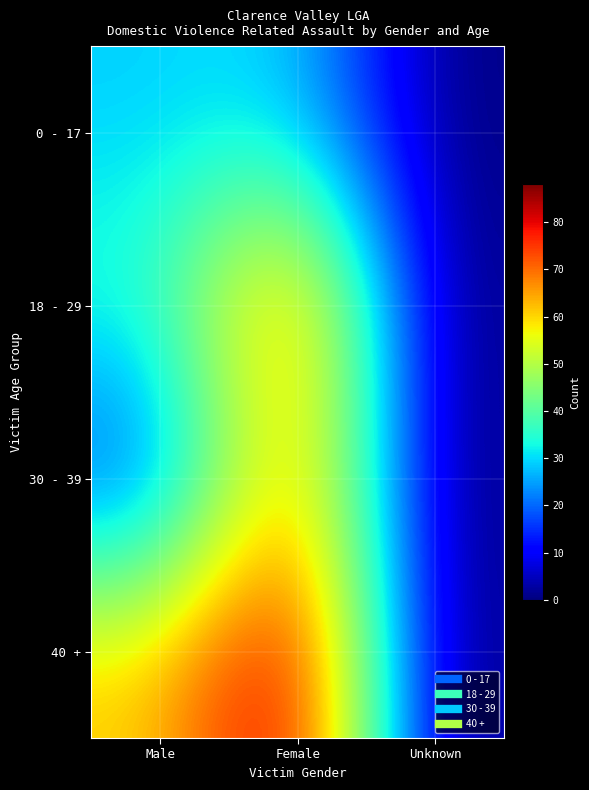

At how many categories does at least one series exceed 48?

2